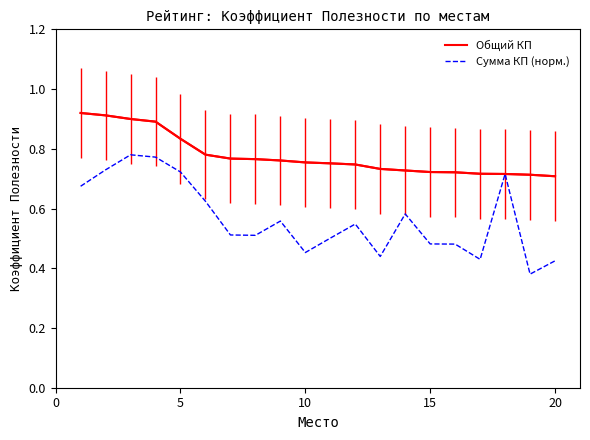

Which series has the widest spread of values?

Сумма КП (норм.)